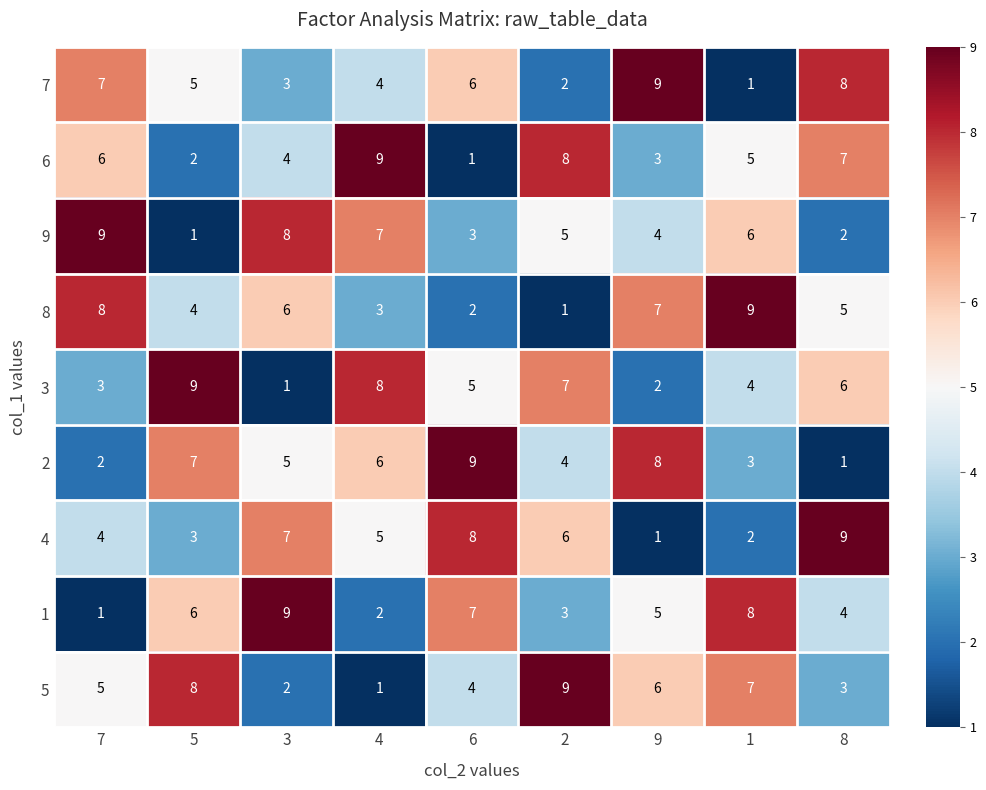

At which category is the sum across all series the highest?

7